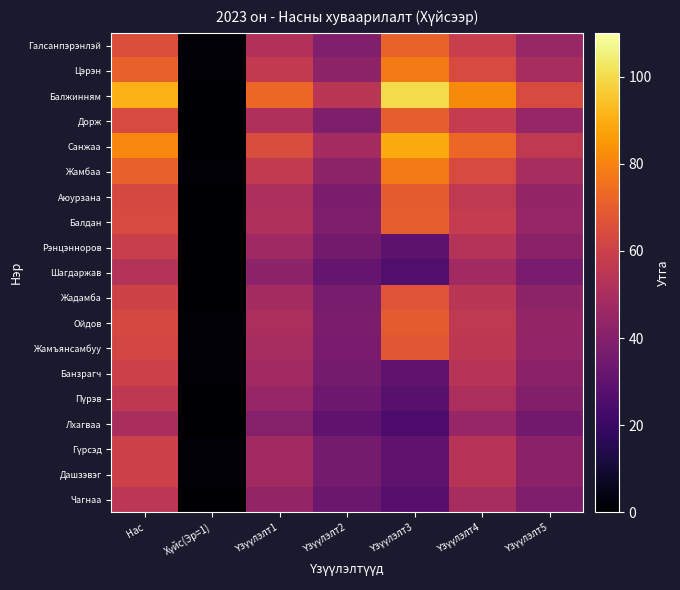

What is the total value across all series at Үзүүлэлт4?

1088.1